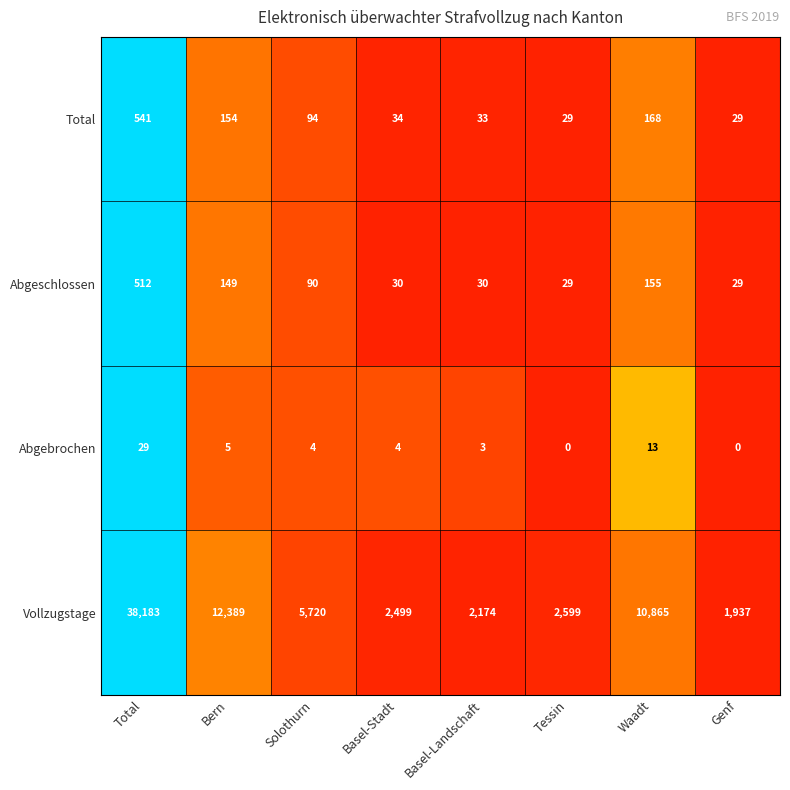

At which label is Total closest to 285?

Waadt